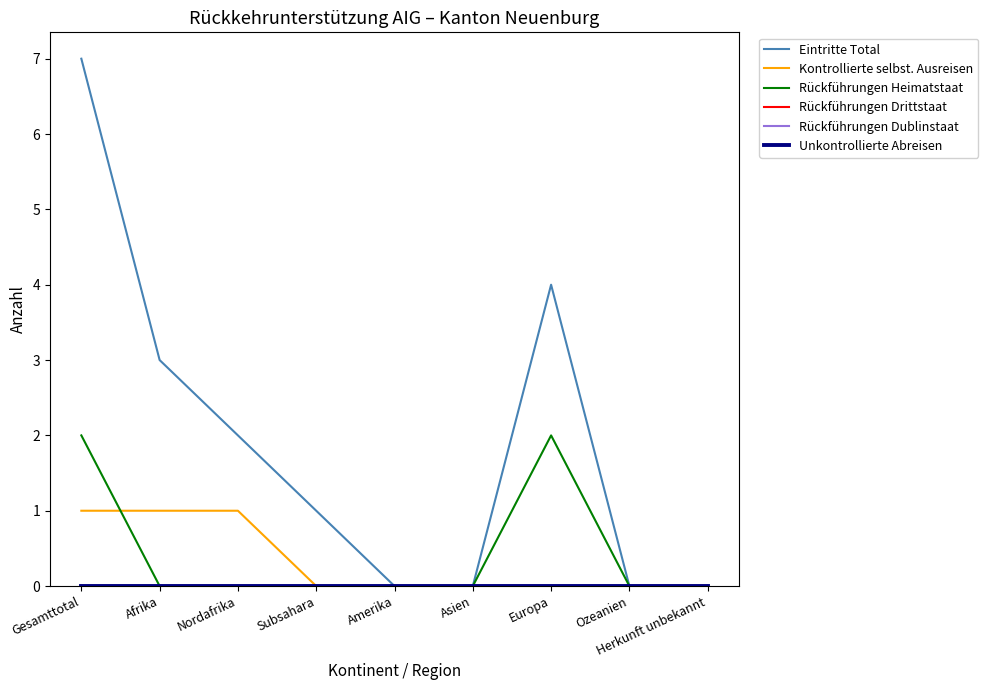

Does the chart display data point markers on the line(s)?

No